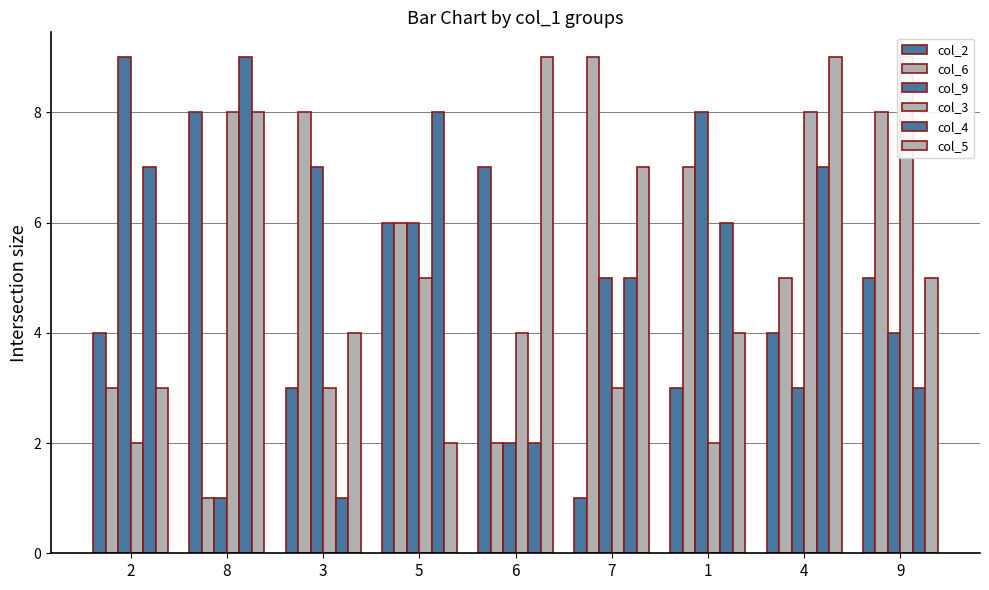

What is the label of the 4th bar from the right?

7